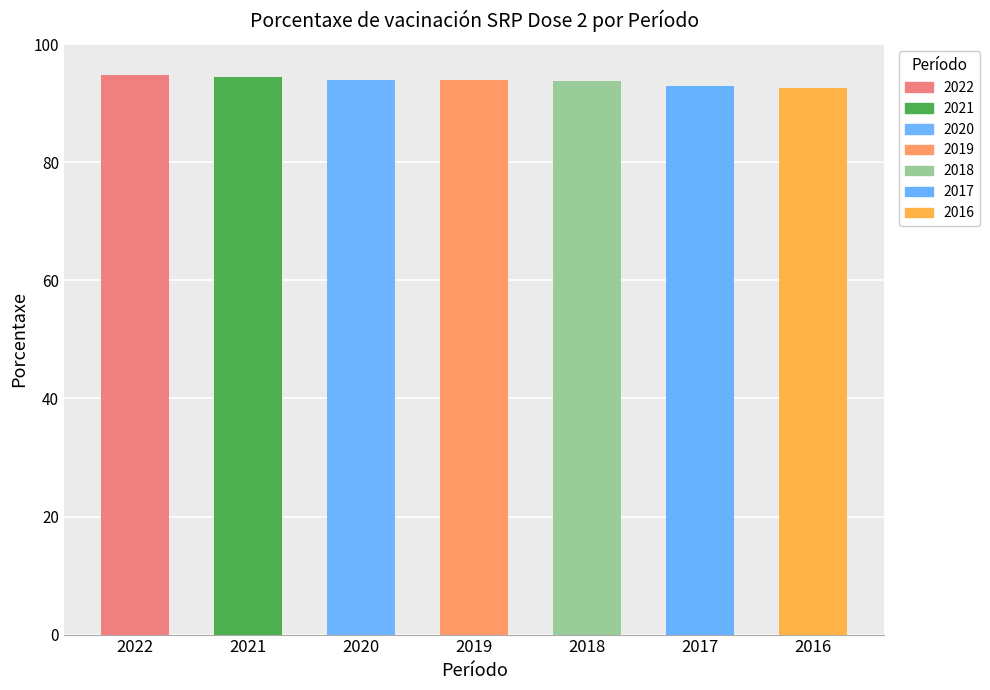

What is the difference between the maximum and minimum values?

2.1